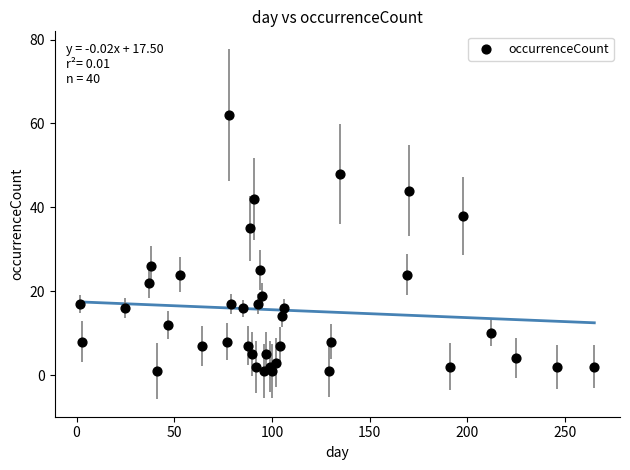

What Y value in the scatter plot is closest to 31?

35